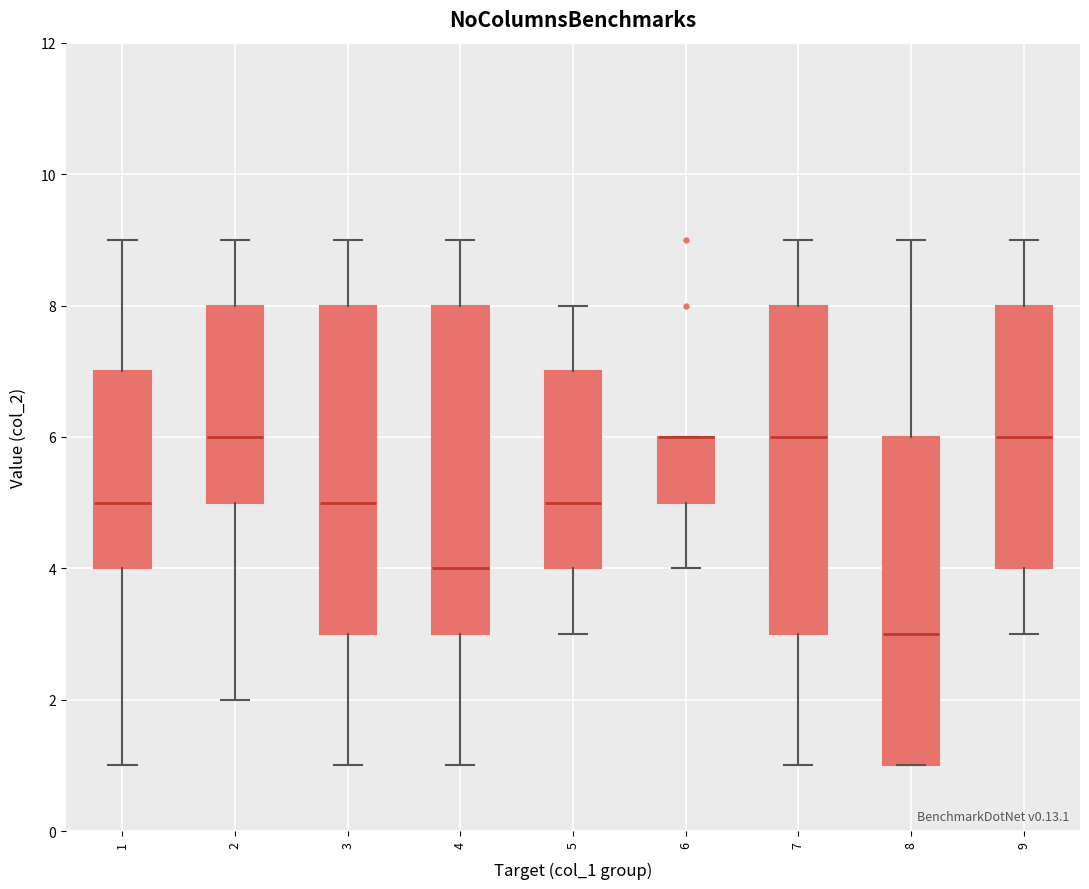

Reading left to right, transcribe this box plot: for each box, give where its median line is, the range the box spans, and where its two whiskers end, as read against the y-axis. The values are not printed on the chart, so give them approximately, as read against the axis.

1: median 5, box 4 to 7, whiskers 1 to 9
2: median 6, box 5 to 8, whiskers 2 to 9
3: median 5, box 3 to 8, whiskers 1 to 9
4: median 4, box 3 to 8, whiskers 1 to 9
5: median 5, box 4 to 7, whiskers 3 to 8
6: median 6 (drawn on the box's upper edge), box 5 to 6, whiskers 4 to 6
7: median 6, box 3 to 8, whiskers 1 to 9
8: median 3, box 1 to 6, whiskers 1 to 9
9: median 6, box 4 to 8, whiskers 3 to 9